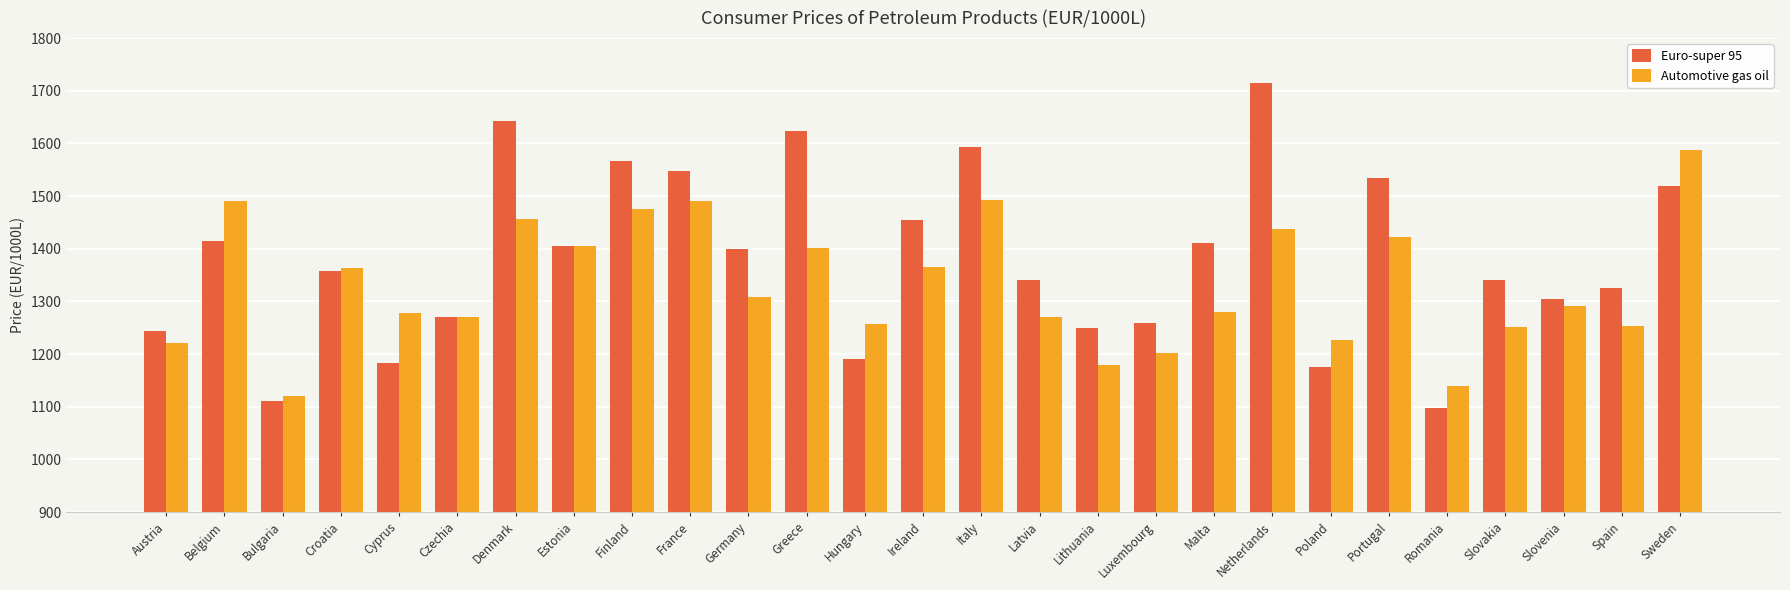

The Automotive gas oil series shows 1252.0 at Slovakia. True or false?

True